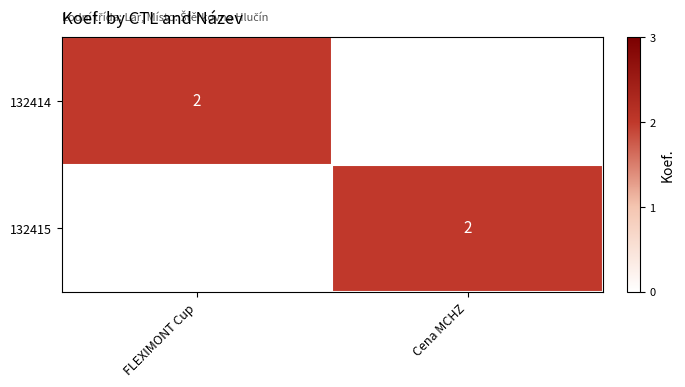

The value of 132414 at FLEXIMONT Cup is 2. True or false?

True